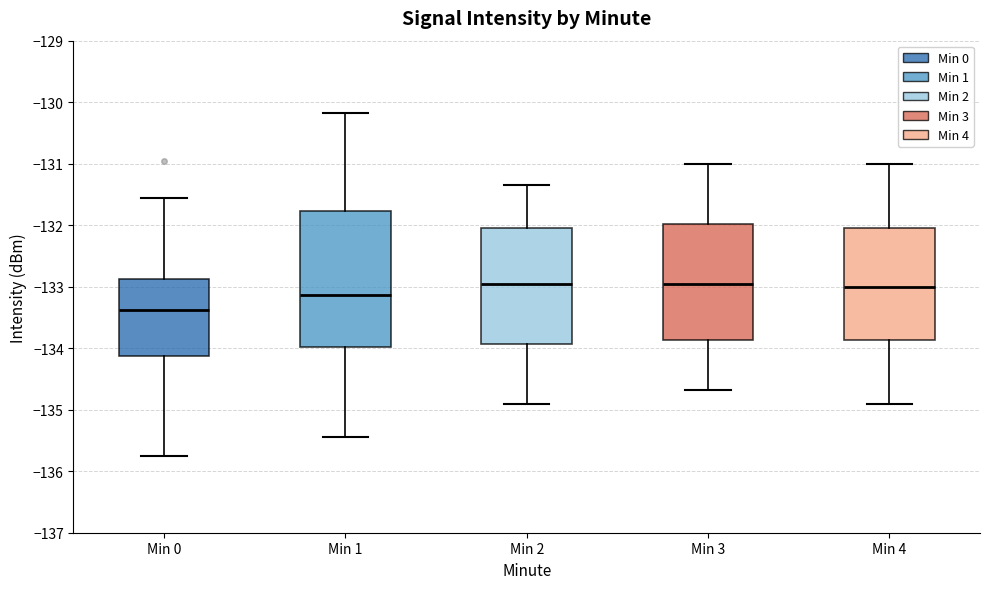

Reading left to right, transcribe this box plot: for each box, give where its median line is, the range the box spans, and where its two whiskers end, as read against the y-axis. The values are not printed on the chart, so give them approximately, as read against the axis.

Min 0: median -133.4, box -134.1 to -132.9, whiskers -135.7 to -131.6
Min 1: median -133.1, box -134.0 to -131.8, whiskers -135.4 to -130.2
Min 2: median -133.0, box -133.9 to -132.0, whiskers -134.9 to -131.3
Min 3: median -133.0, box -133.9 to -132.0, whiskers -134.7 to -131.0
Min 4: median -133.0, box -133.9 to -132.0, whiskers -134.9 to -131.0